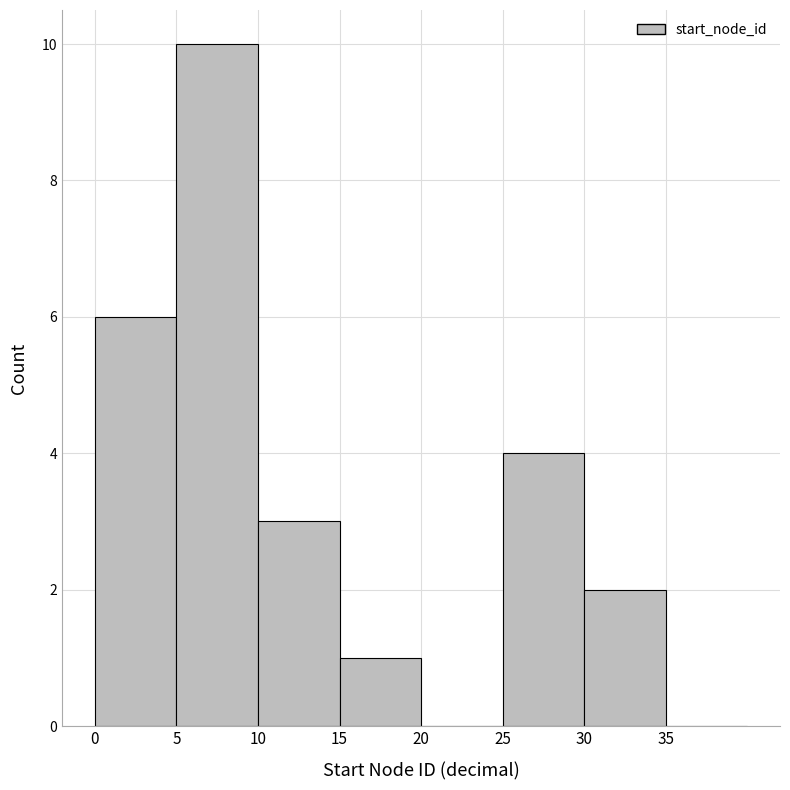

Over which range of the x-axis is the bar tallest?

5 to 10